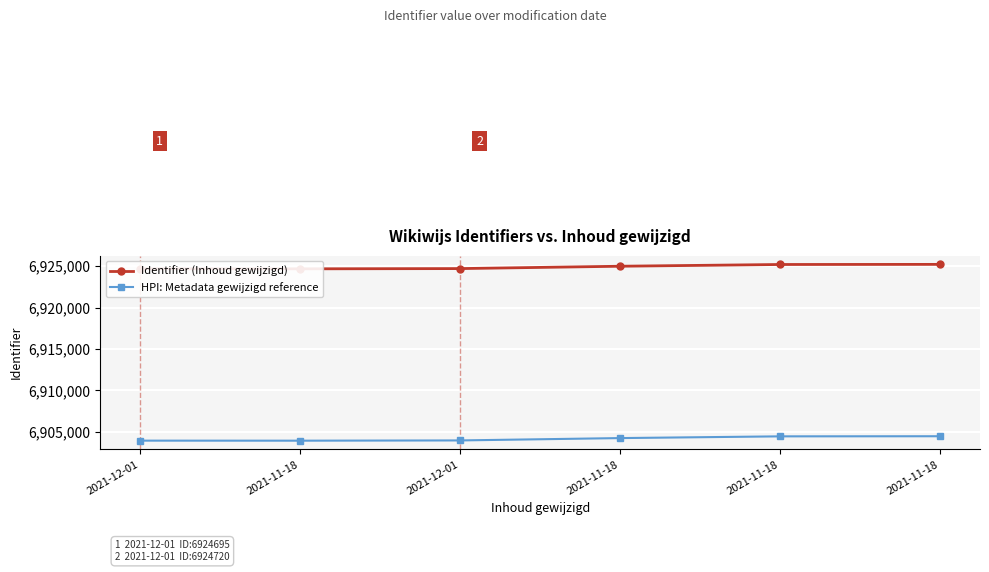

What is the minimum value shown in the chart?

6903915.9